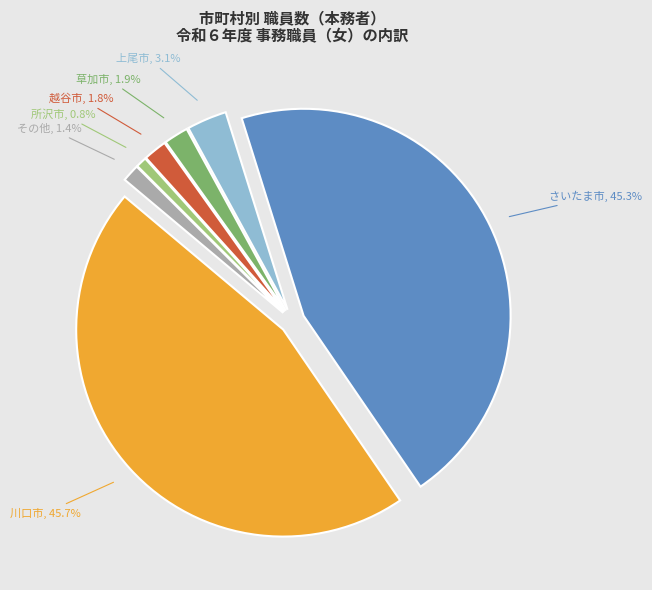

To the nearest percent, what is the difference between the largest and smallest slice percentages?

45%